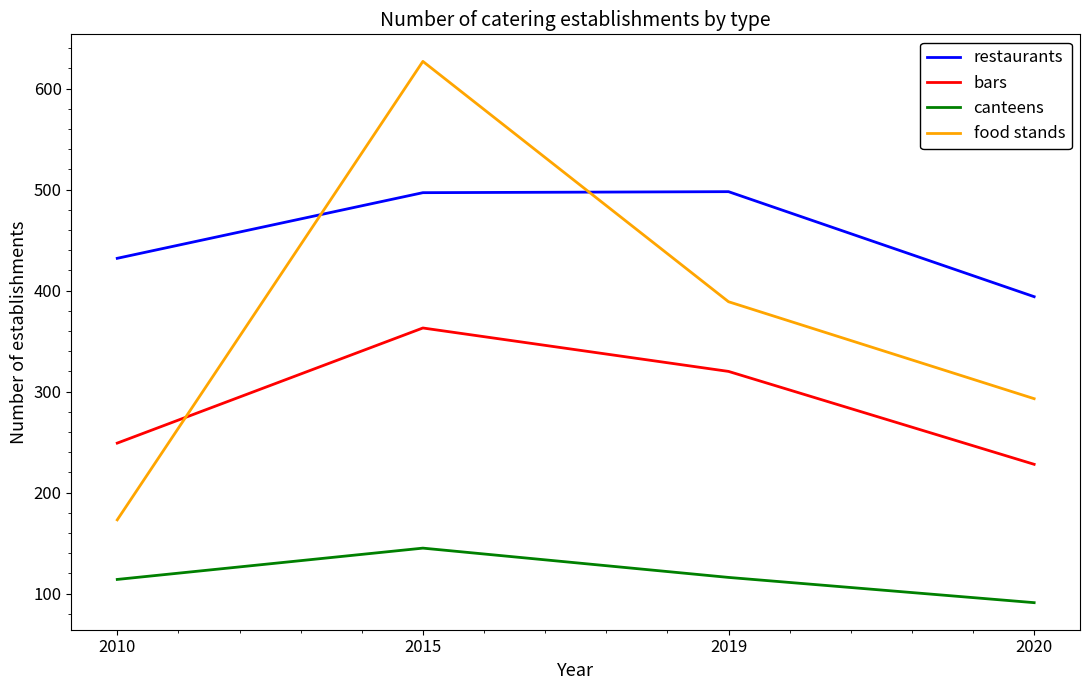

True or false: restaurants and canteens intersect in this chart.

False